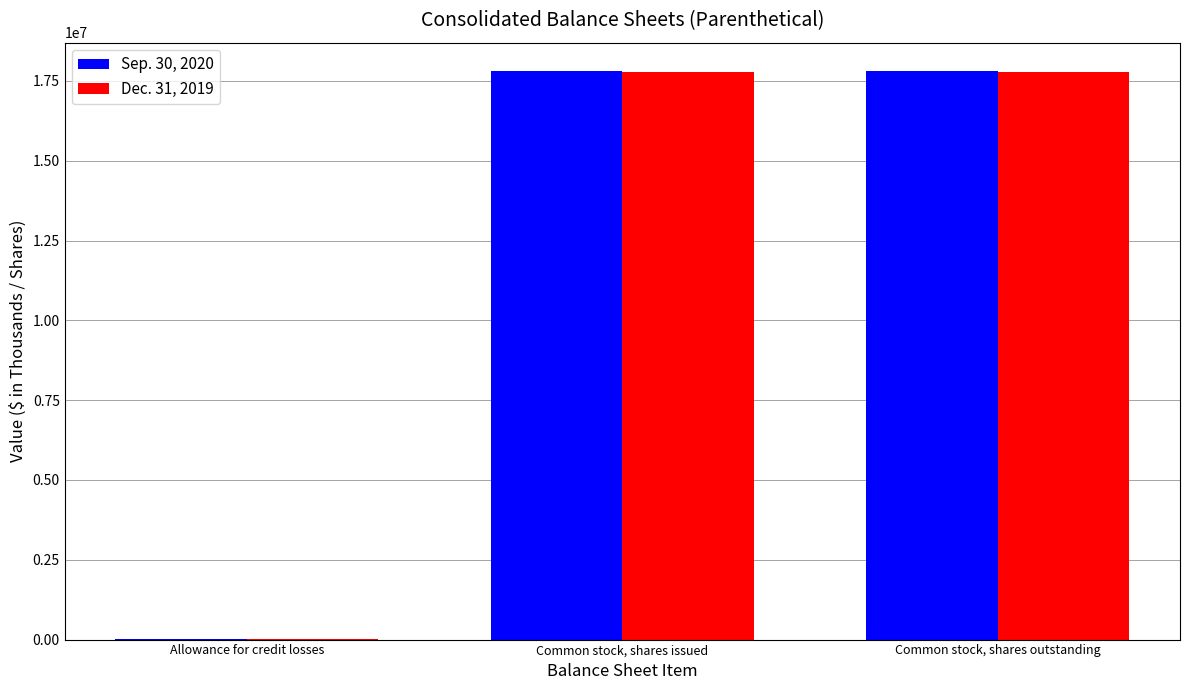

What is the maximum value shown in the chart?

17810213